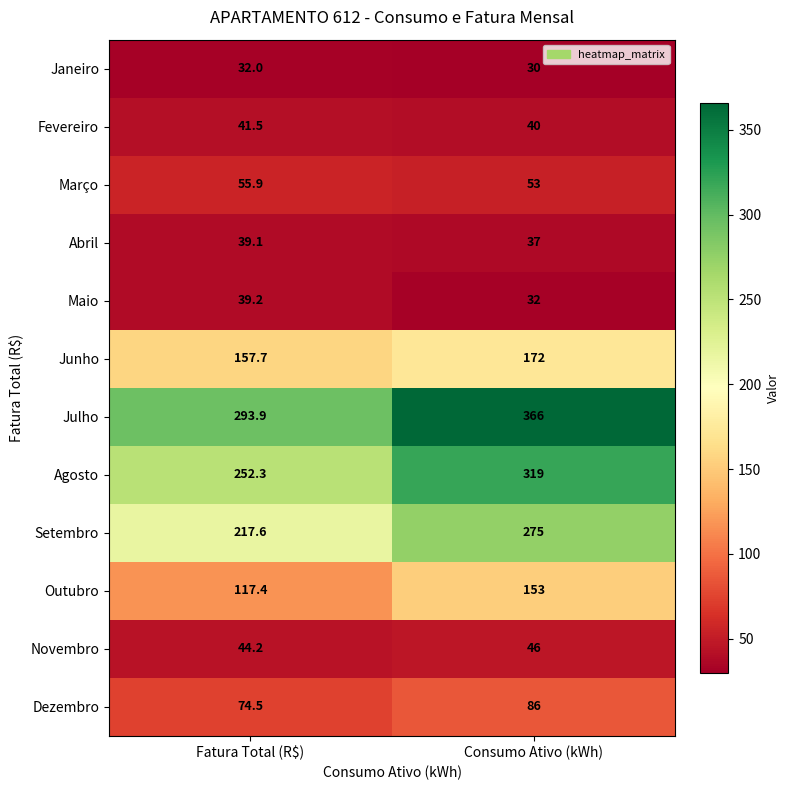

Which series has the largest range (max minus min)?

Julho